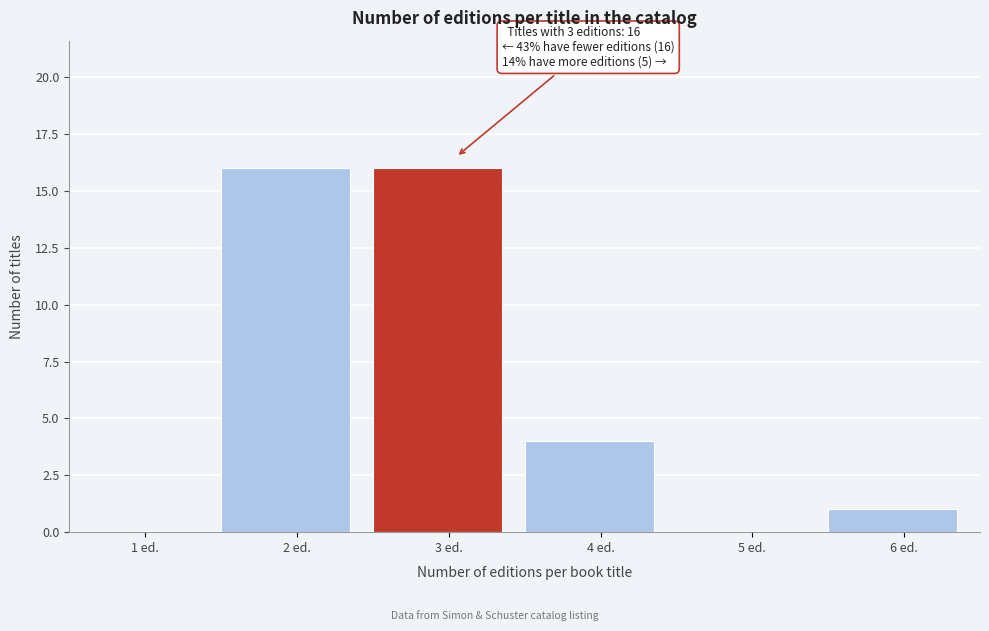

Reading left to right, list all the values displayed in this chart.

1 ed.=0	2 ed.=16	3 ed.=16	4 ed.=4	5 ed.=0	6 ed.=1